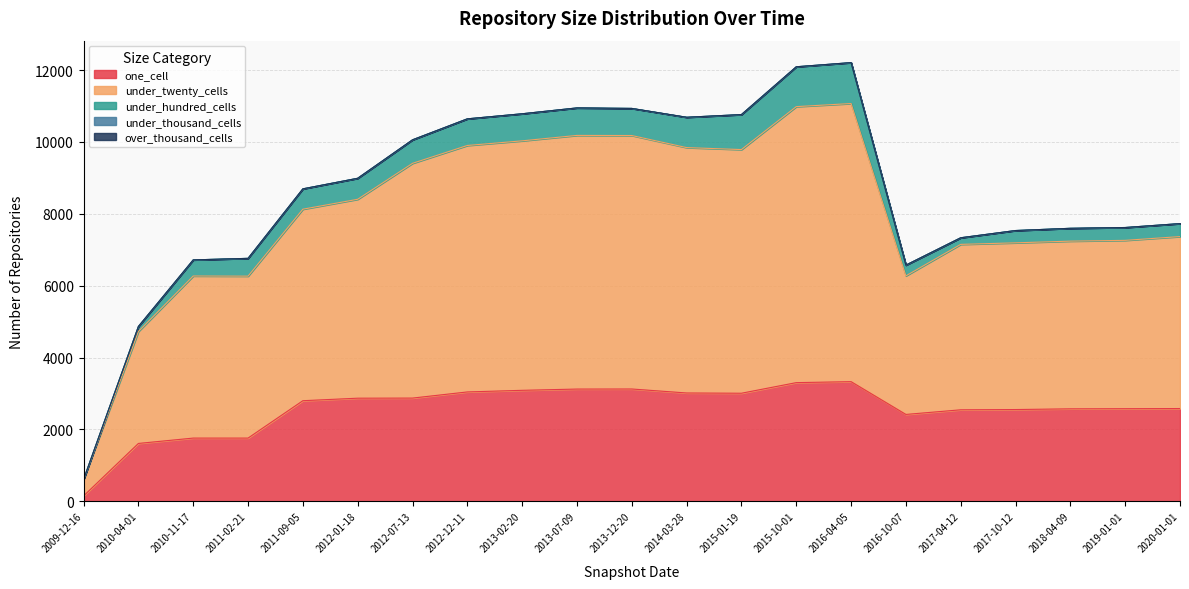

Which label corresponds to the largest value in the chart?

2016-04-05